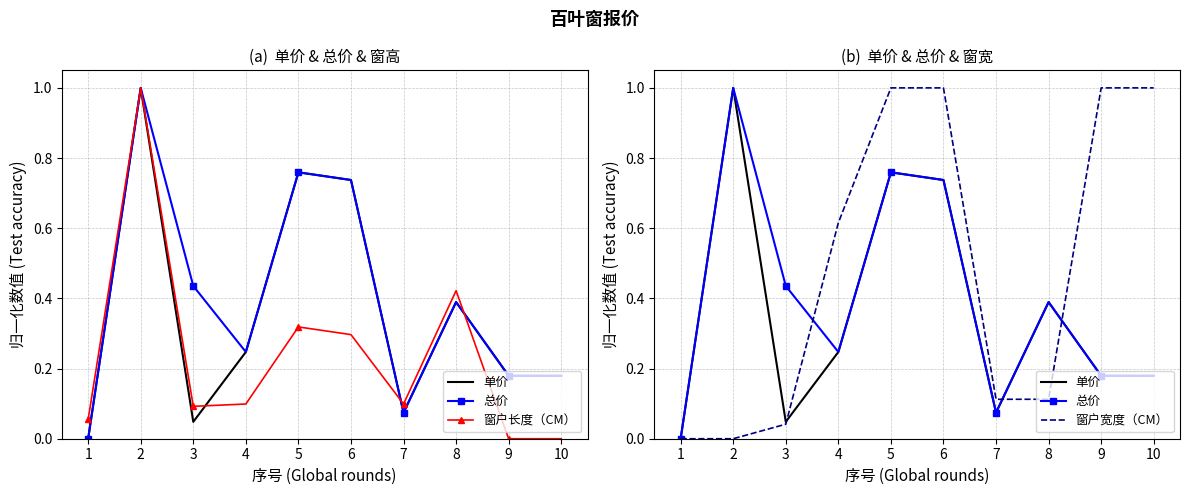

Where is the first local maximum for 总价?

2